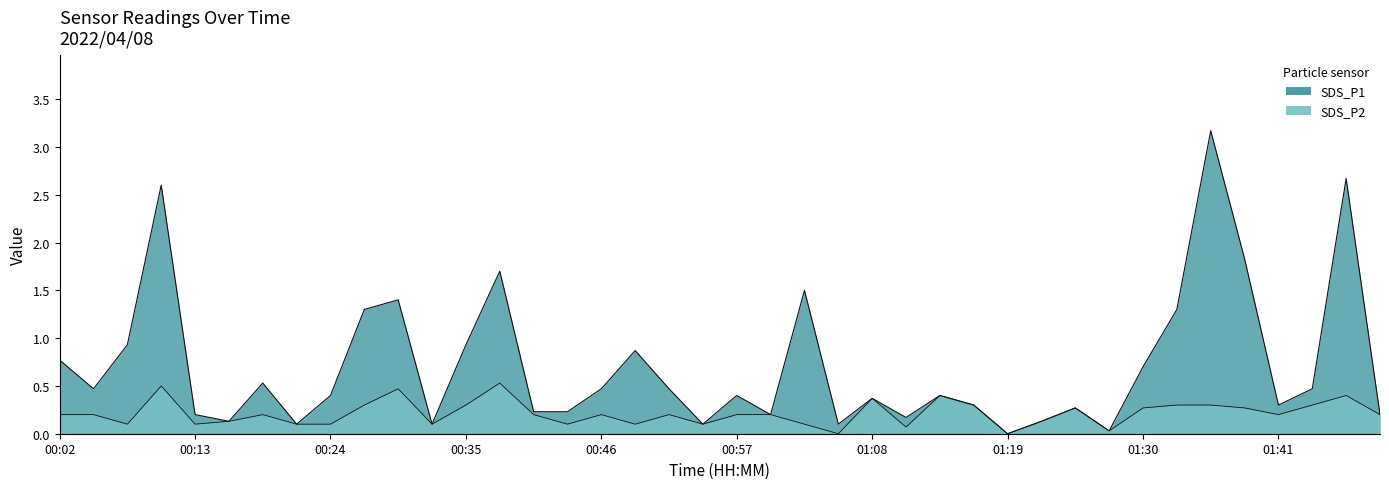

What is the sum of all SDS_P2 values?

8.5